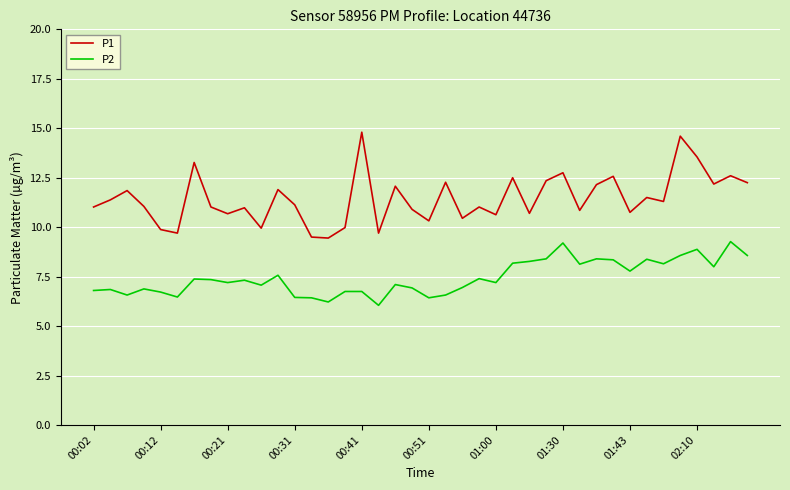

True or false: P2 and P1 cross at least once.

False